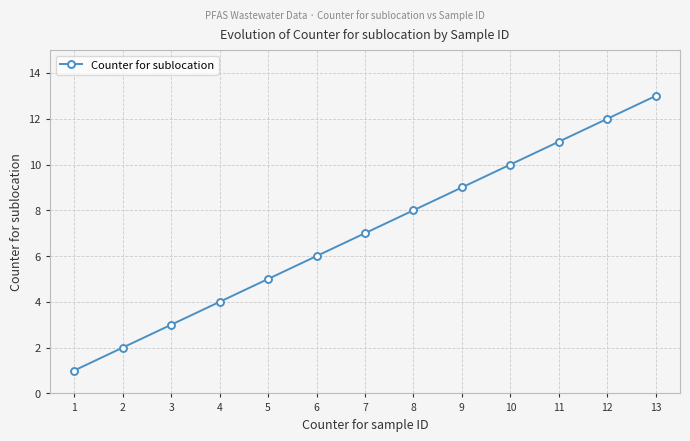

How many lines are shown in the chart?

1